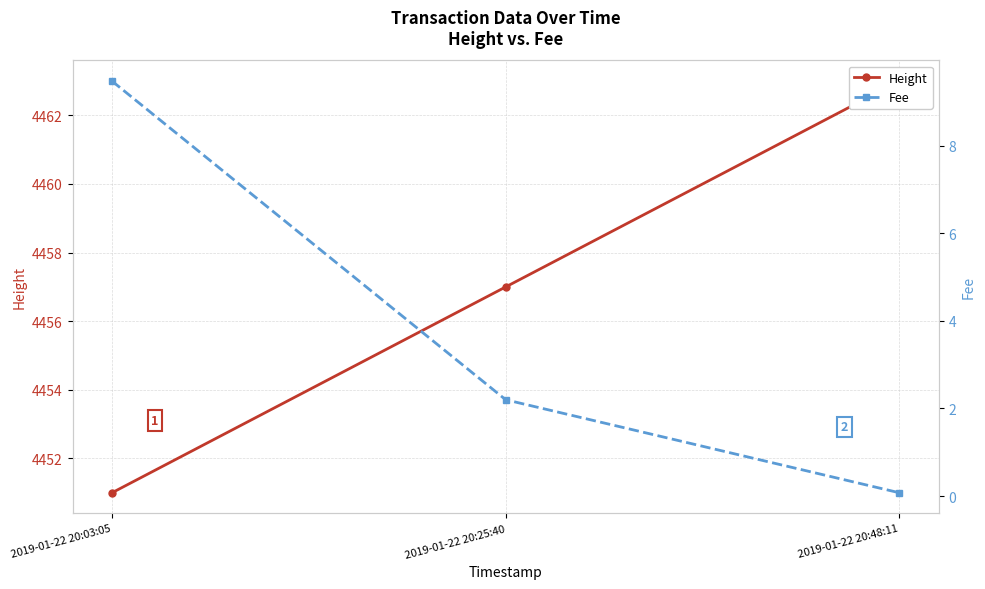

What is the label of the 2nd point from the left?

2019-01-22 20:25:40